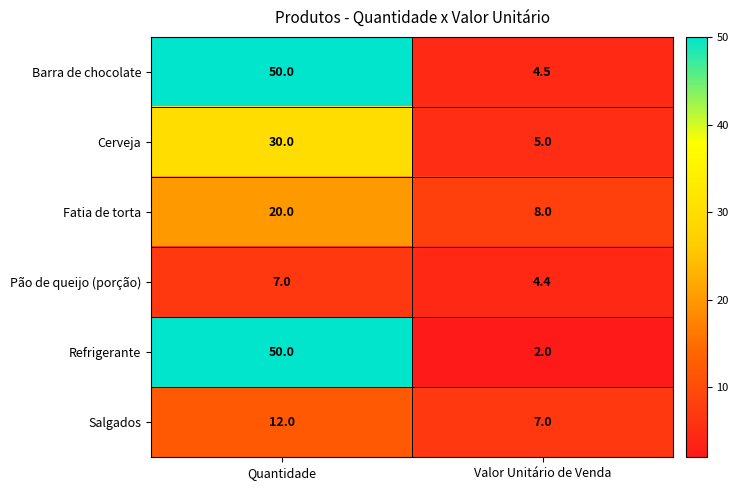

True or false: Salgados has a value of 3.3 at Valor Unitário de Venda.

False